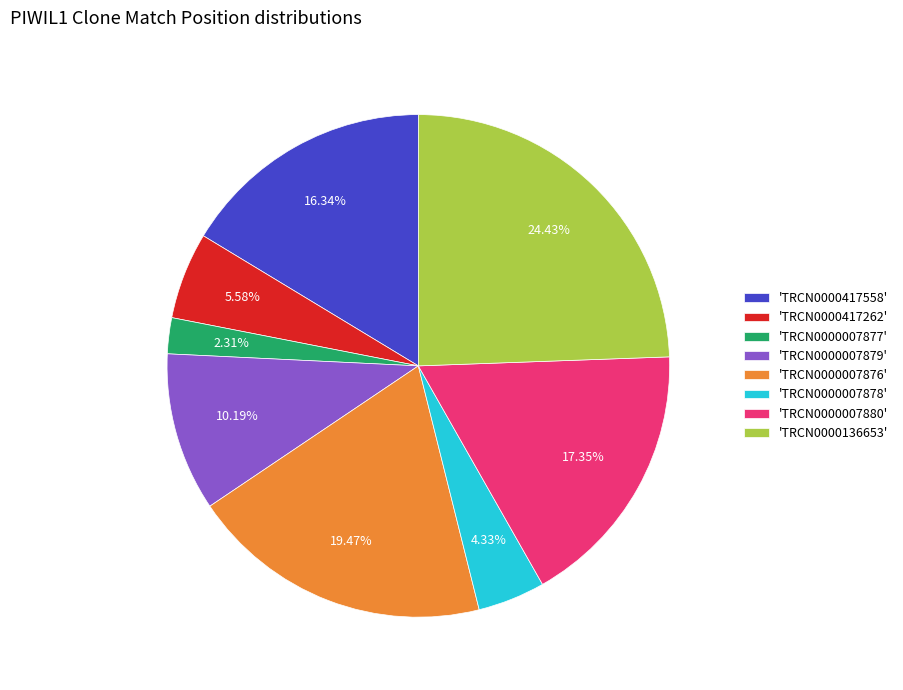

Which slice is the largest?

'TRCN0000136653'